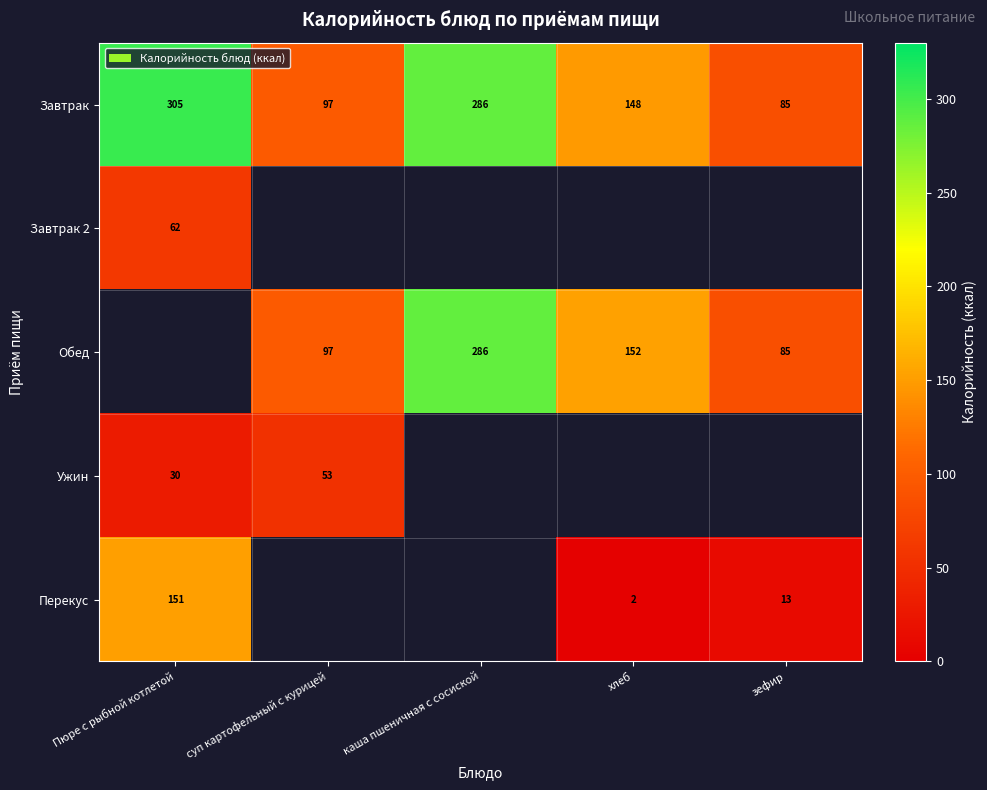

What is the difference between the second highest and second lowest values in the Завтрак series?

189